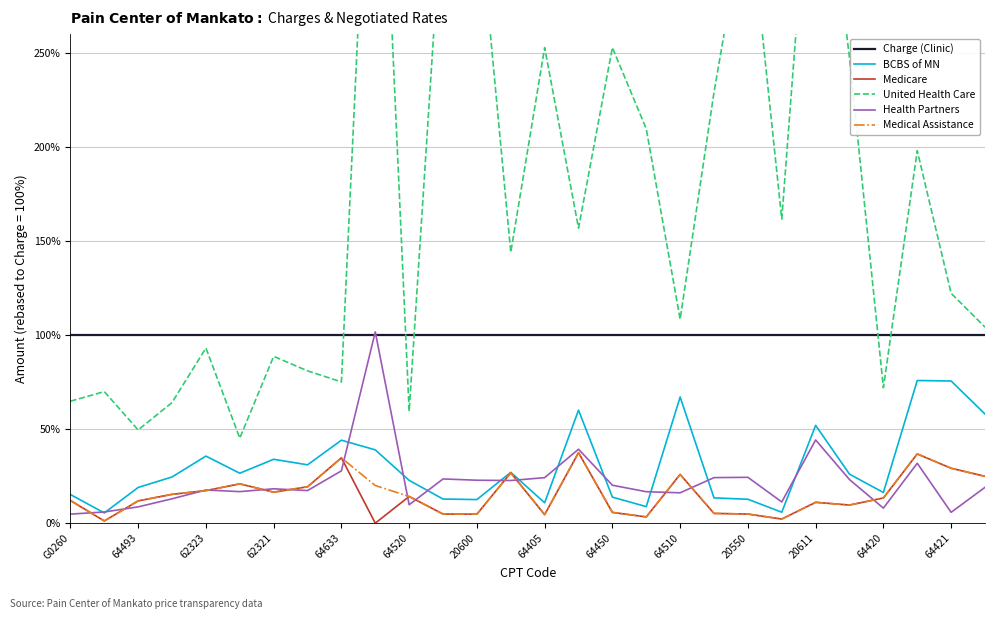

At how many categories does at least one series exceed 313?

5